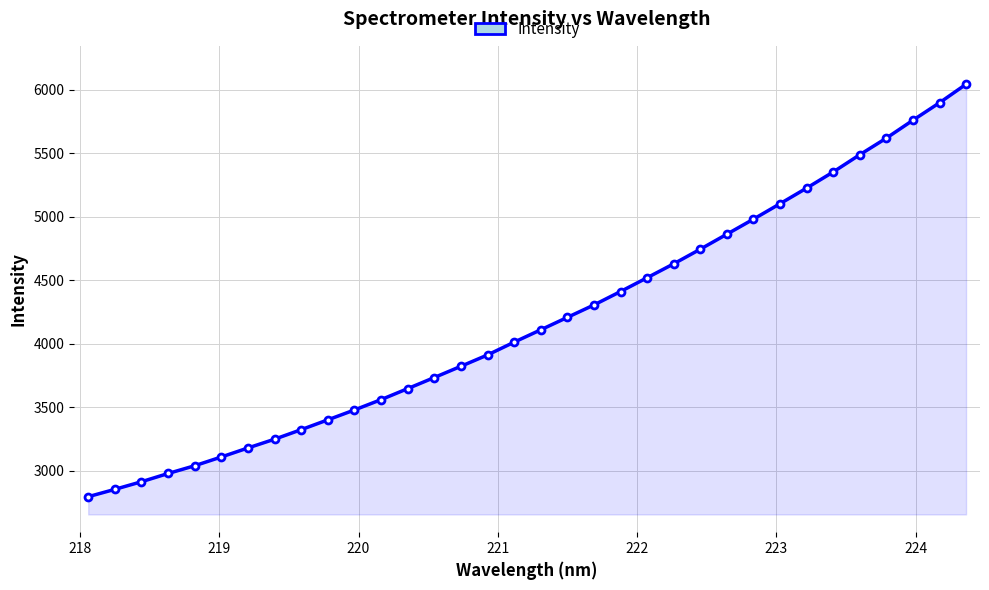

How many lines are shown in the chart?

1